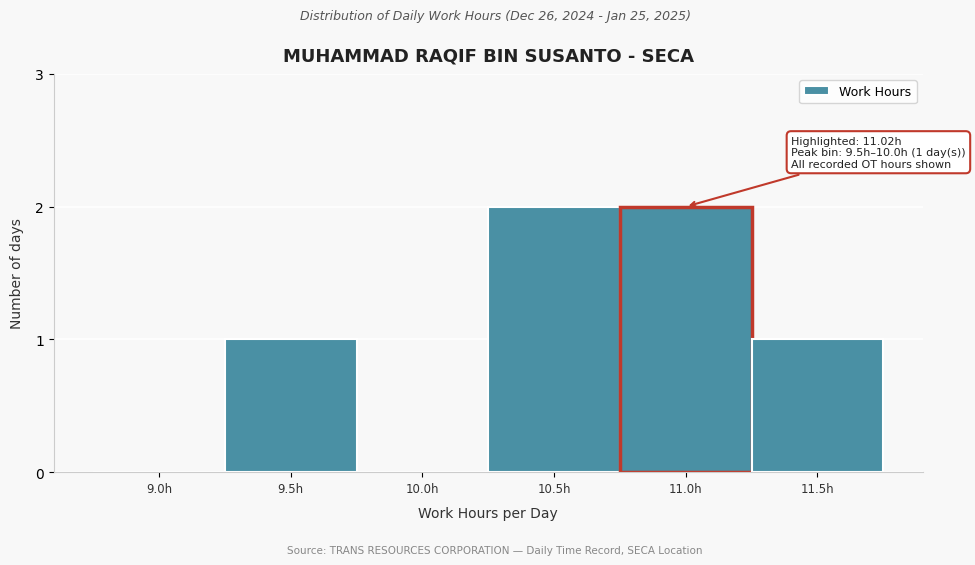

Reading left to right, extract all data points from this chart.

9.0h=0	9.5h=1	10.0h=0	10.5h=2	11.0h=2	11.5h=1